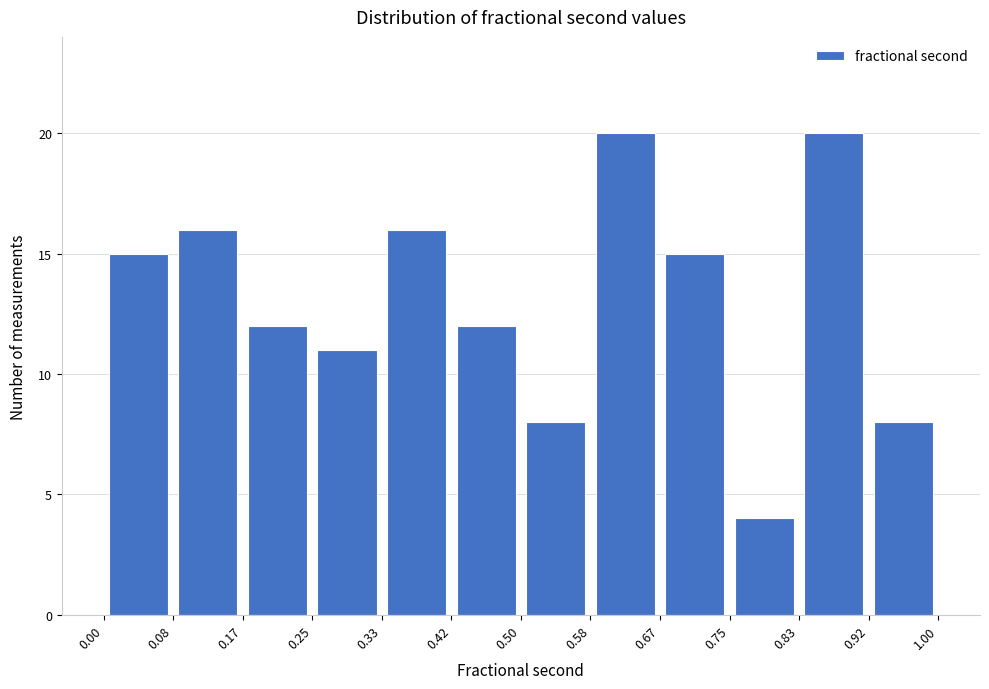

Reading left to right, transcribe this chart: for each bar, give the range it covers on the x-axis and its height. The values are not printed on the chart, so give them approximately, as read against the axis.

0.00 to 0.08: 15
0.08 to 0.17: 16
0.17 to 0.25: 12
0.25 to 0.33: 11
0.33 to 0.42: 16
0.42 to 0.50: 12
0.50 to 0.58: 8
0.58 to 0.67: 20
0.67 to 0.75: 15
0.75 to 0.83: 4
0.83 to 0.92: 20
0.92 to 1.00: 8